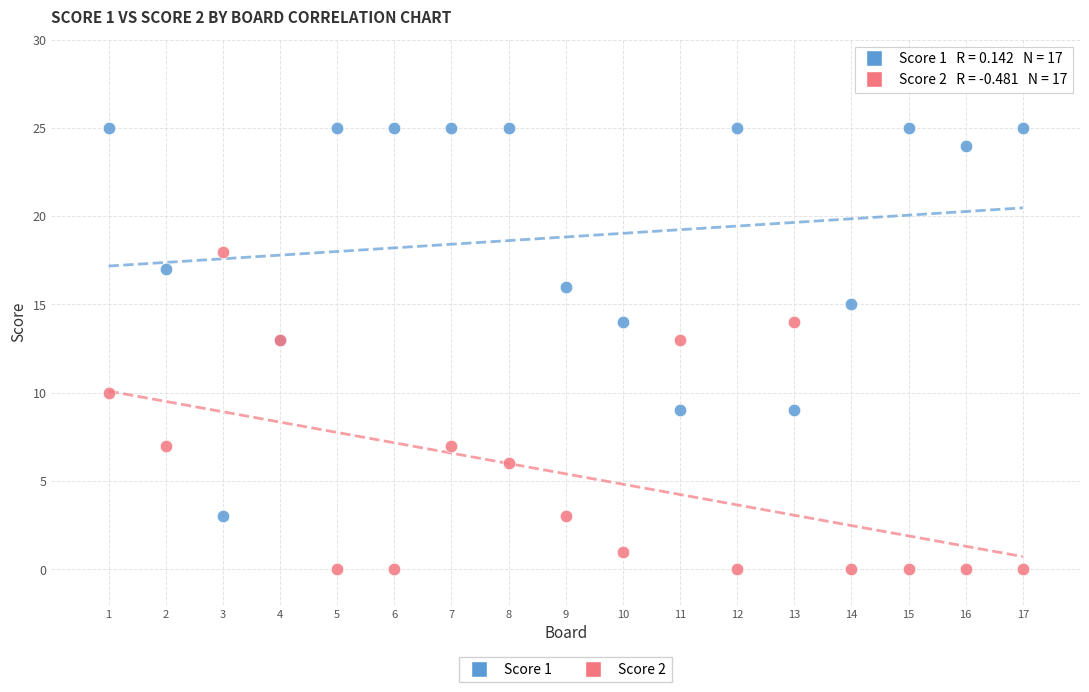

Which series contains the lowest Y value?

Score 2